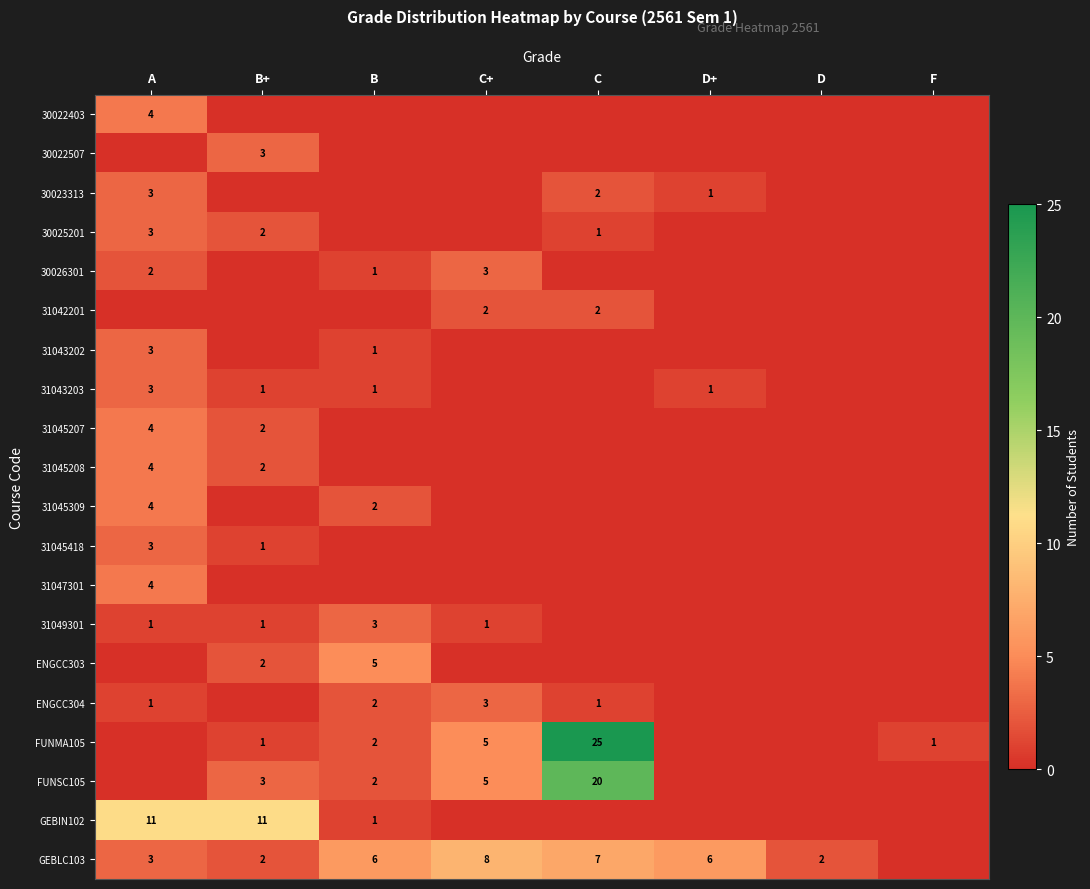

The 31042201 series shows 2 at C+. True or false?

True